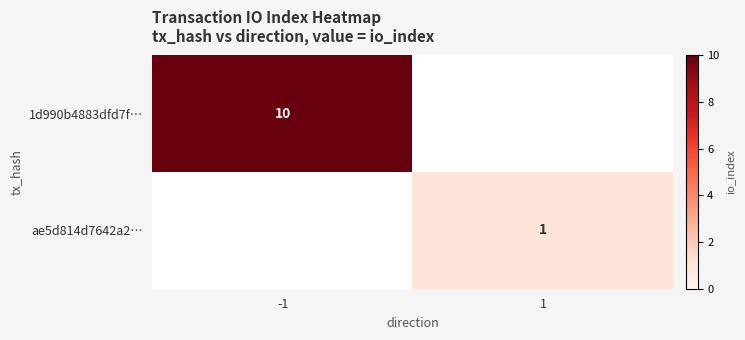

The ae5d814d7642a2… series shows 1 at 1. True or false?

True